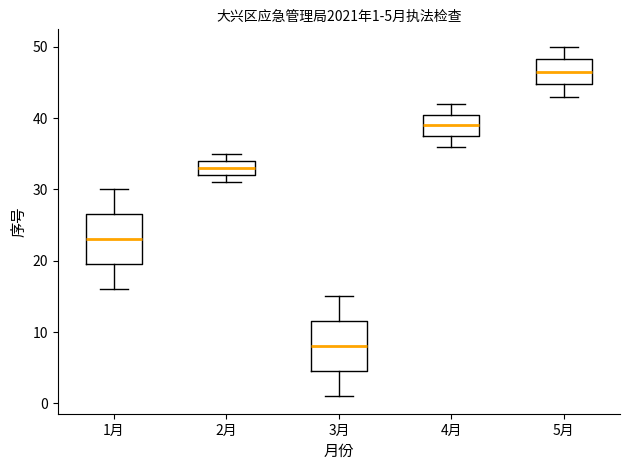

Which box has the highest median line?

5月